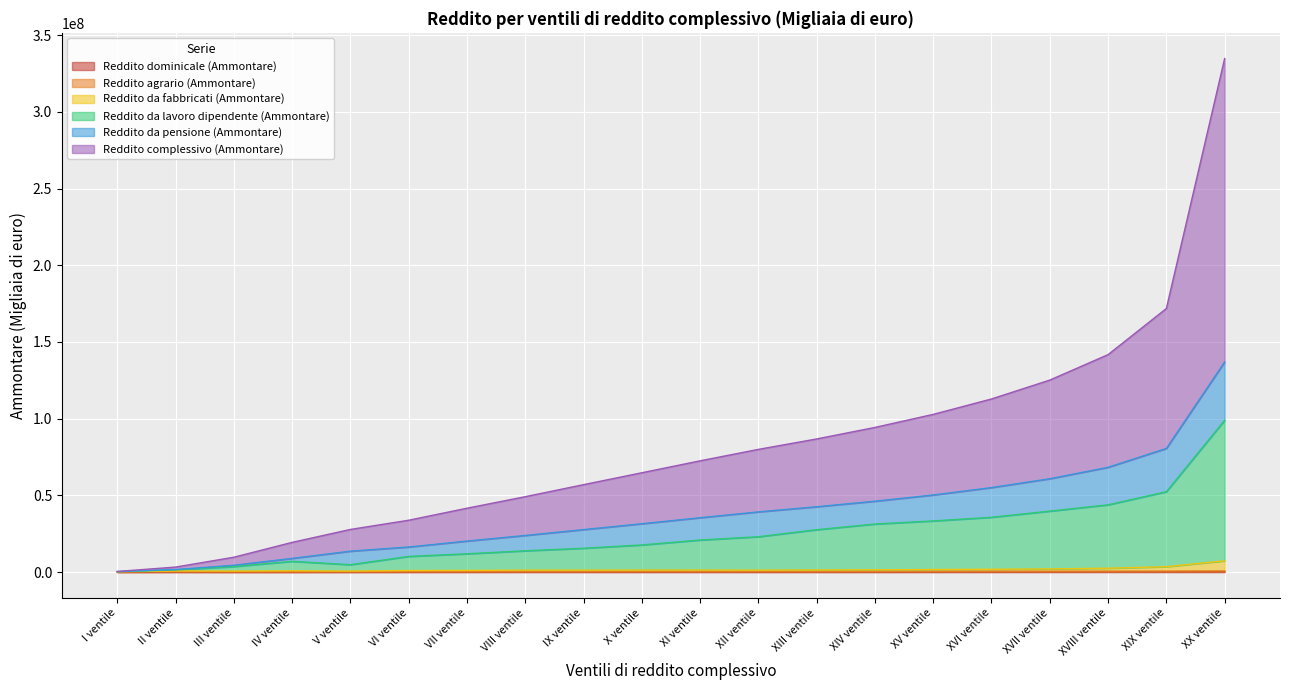

True or false: Reddito agrario (Ammontare) has more than 0 interior local peaks.

True